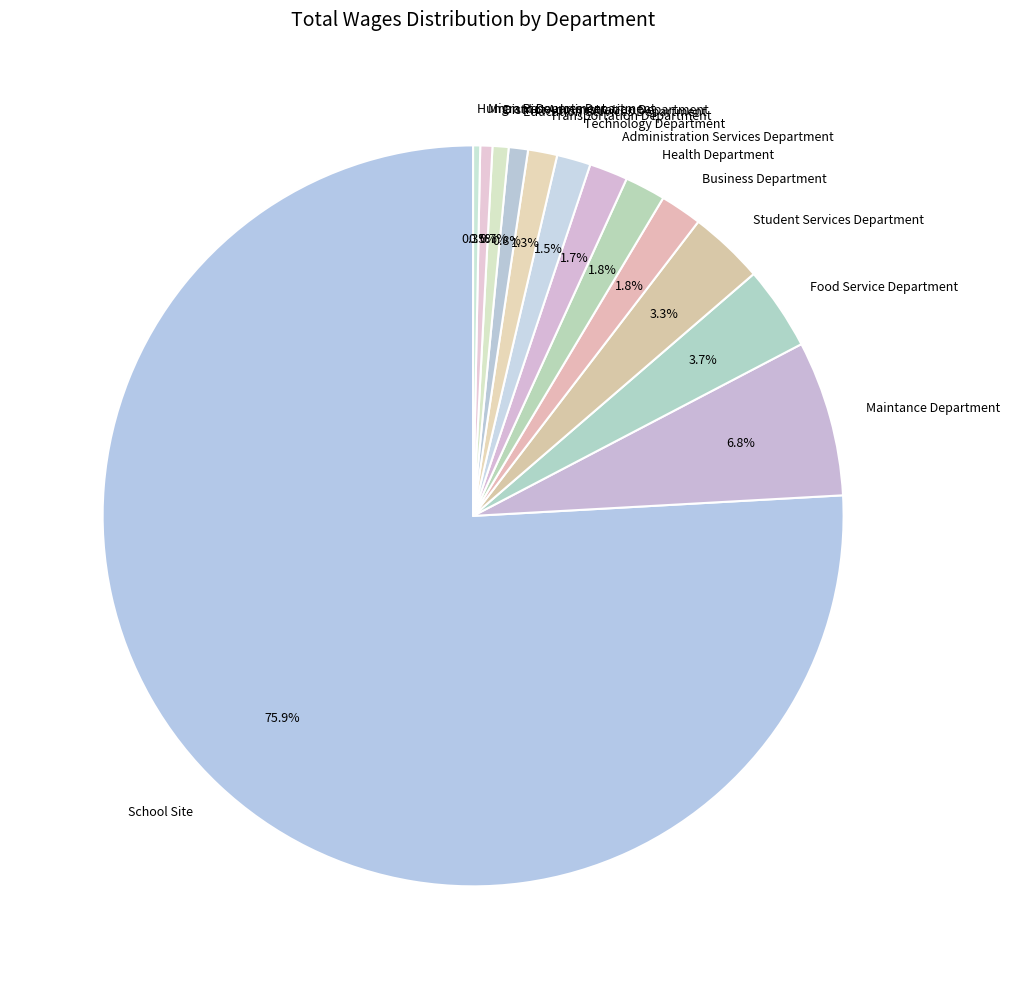

To the nearest percent, what is the difference between the largest and smallest slice percentages?

76%